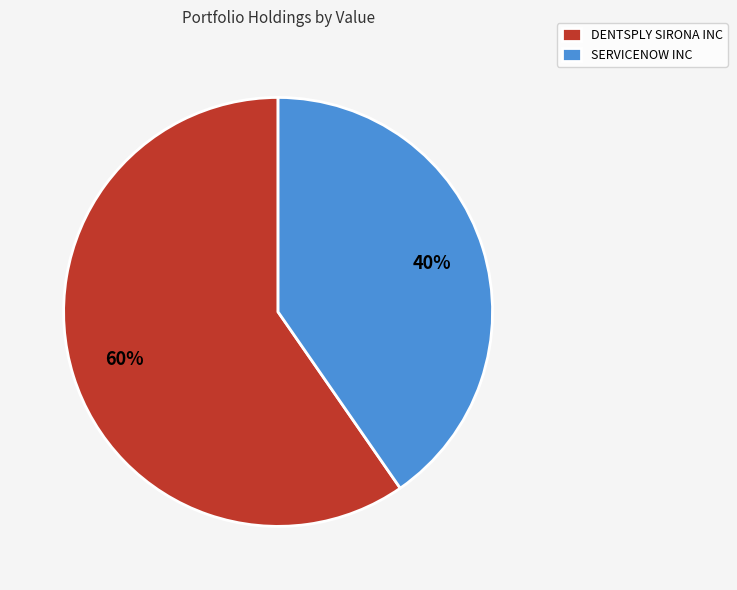

Between SERVICENOW INC and DENTSPLY SIRONA INC, which is larger?

DENTSPLY SIRONA INC